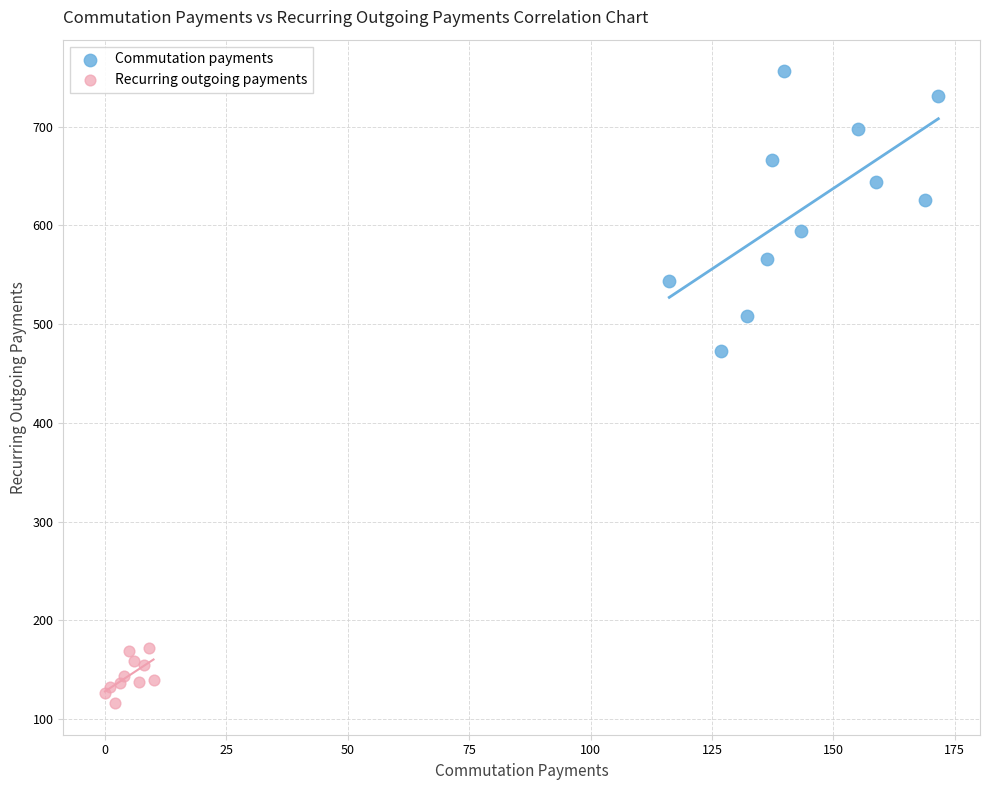

What are all the series names shown in the legend?

Commutation payments, Recurring outgoing payments